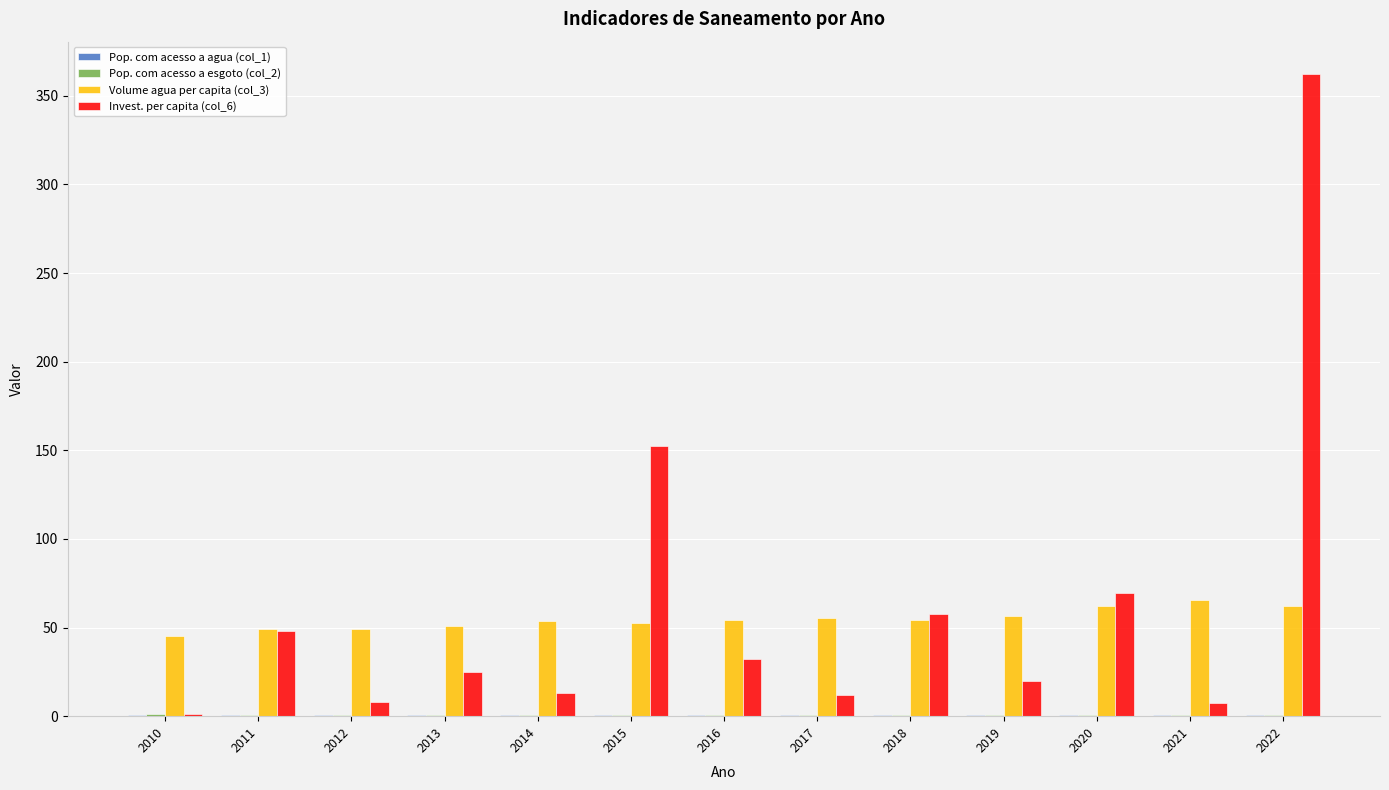

What is the sum of all Volume agua per capita (col_3) values?

711.4